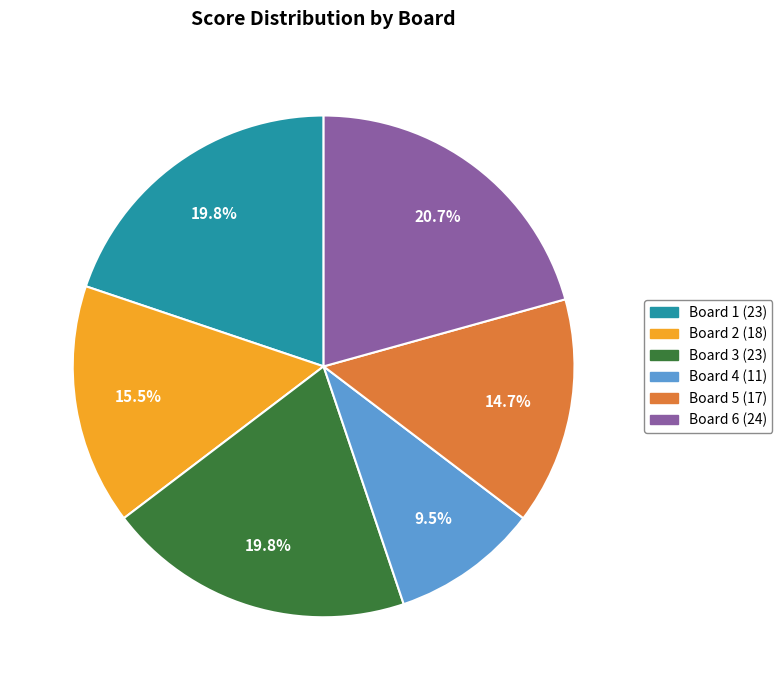

To the nearest percent, what percentage of the pie is Board 5?

15%